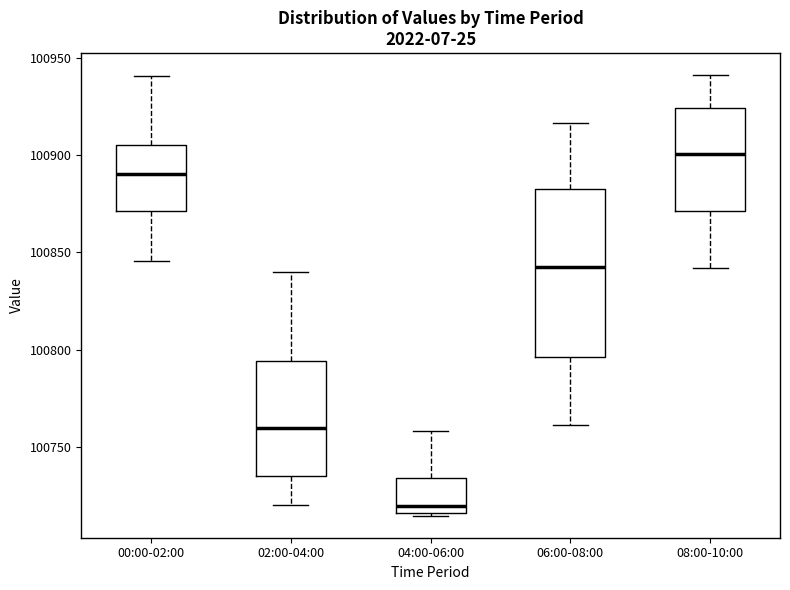

Which box is the tallest, from its lower edge to its upper edge?

06:00-08:00